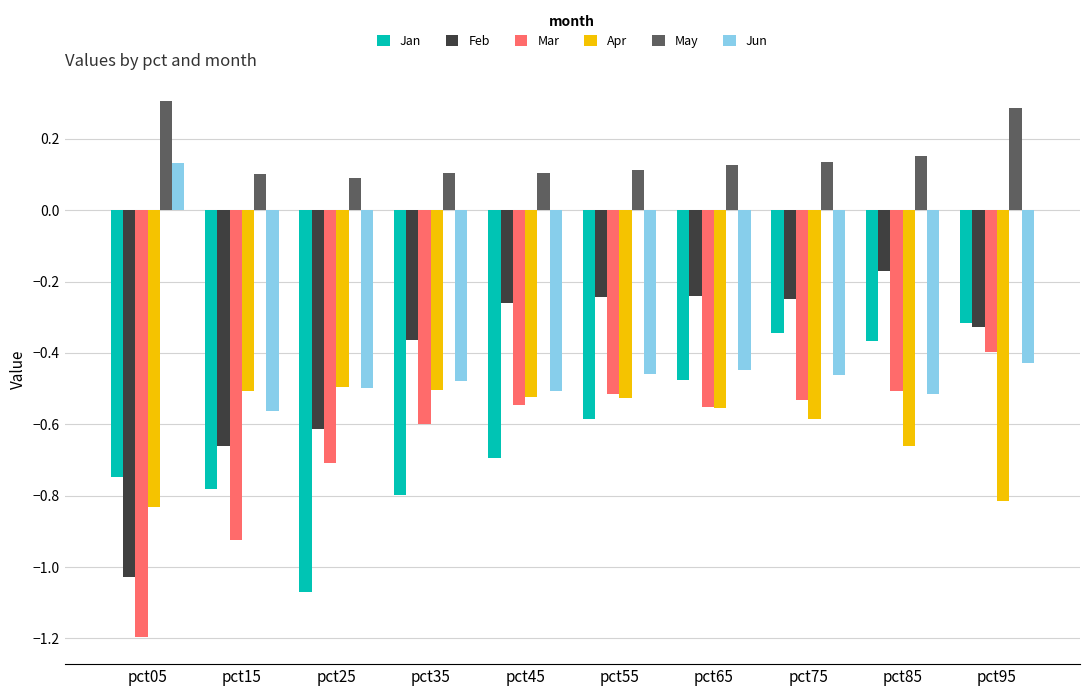

What is the difference between the second highest and second lowest values in the Mar series?

0.4